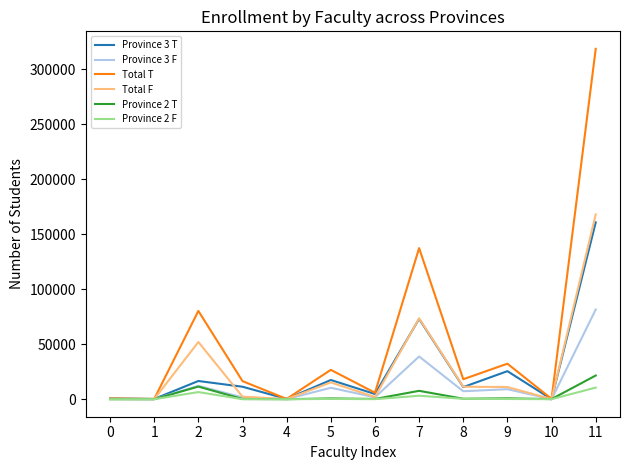

Does the chart have visible grid lines?

No